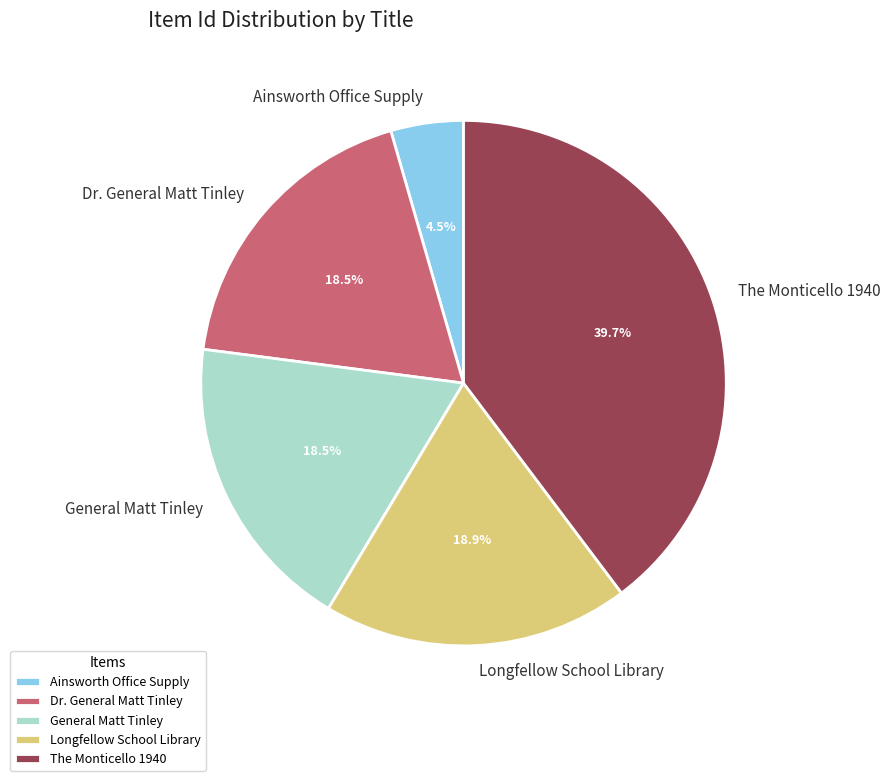

To the nearest percent, what is the average slice percentage?

20%